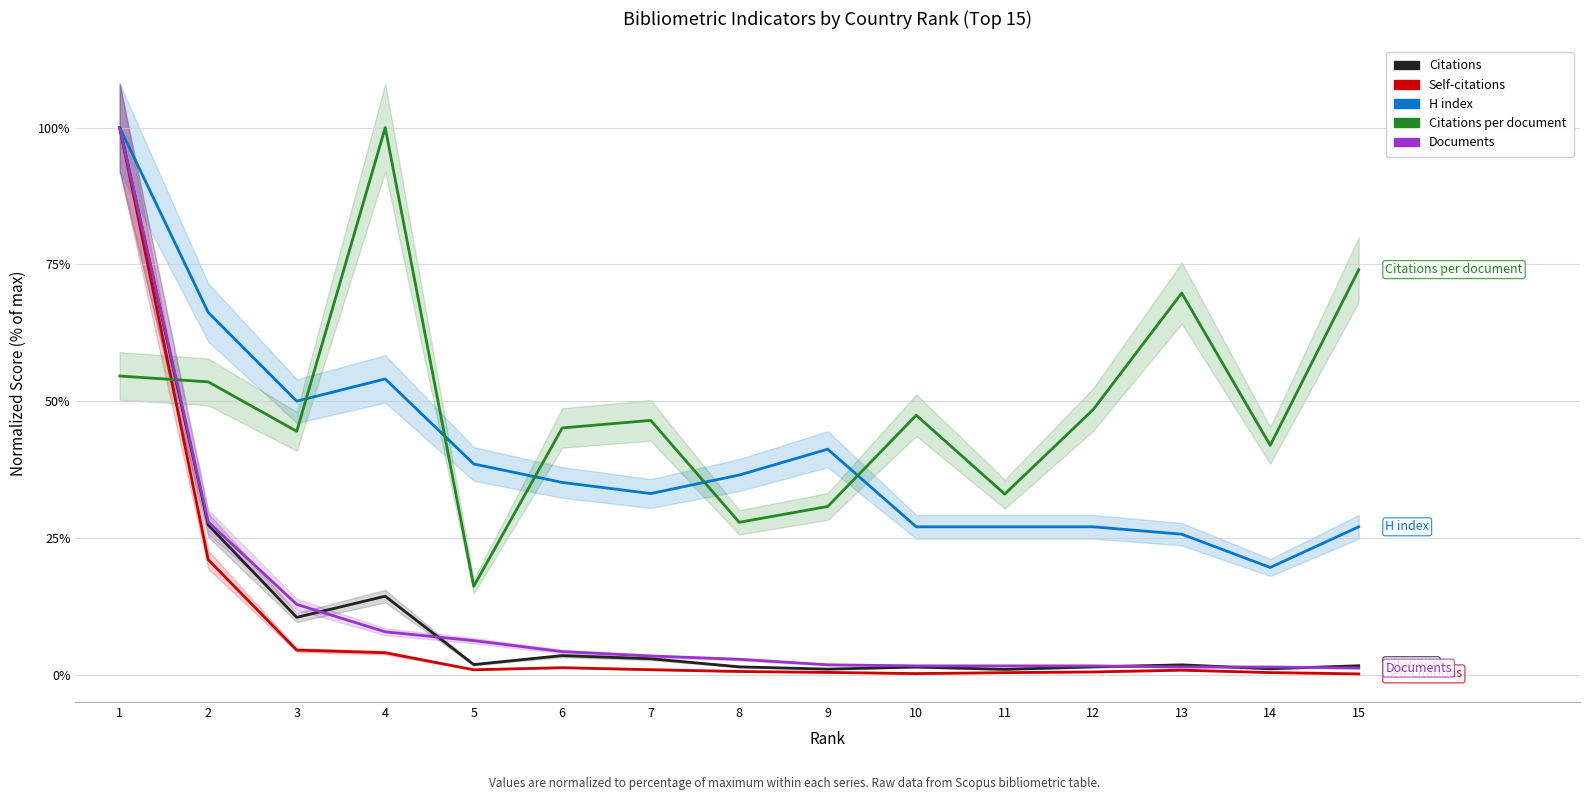

The Self-citations series shows 0.8 at 13. True or false?

True